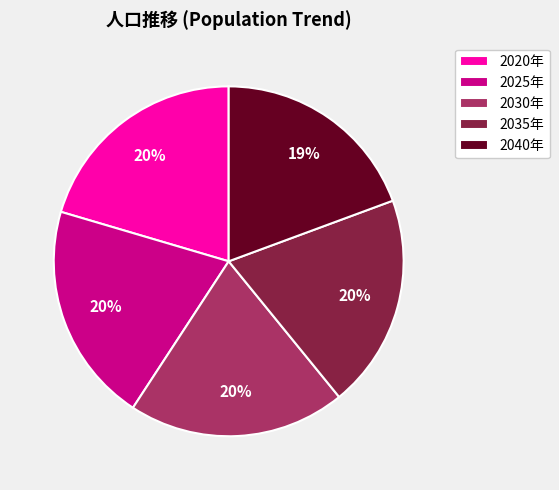

The 2025年 slice represents 20% of the pie. True or false?

True